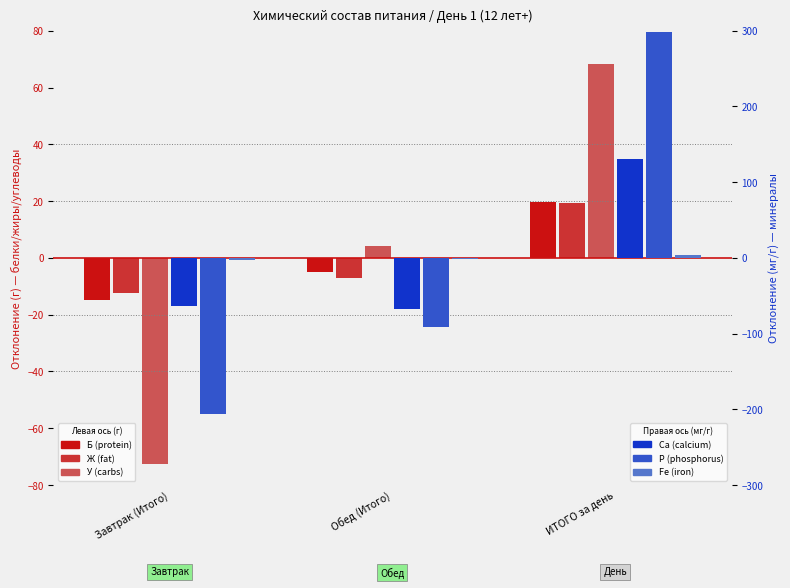

How many bars are there in total?

18